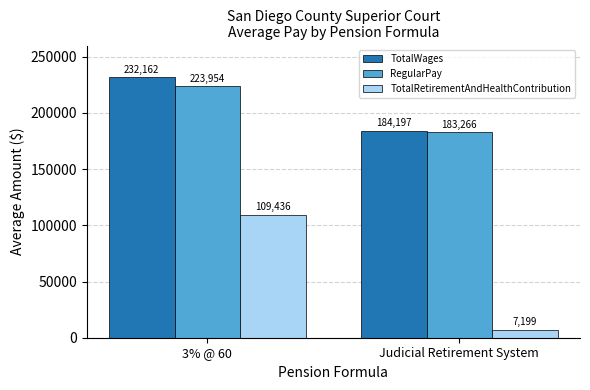

Between 3% @ 60 and Judicial Retirement System, which series saw the biggest shift?

TotalRetirementAndHealthContribution